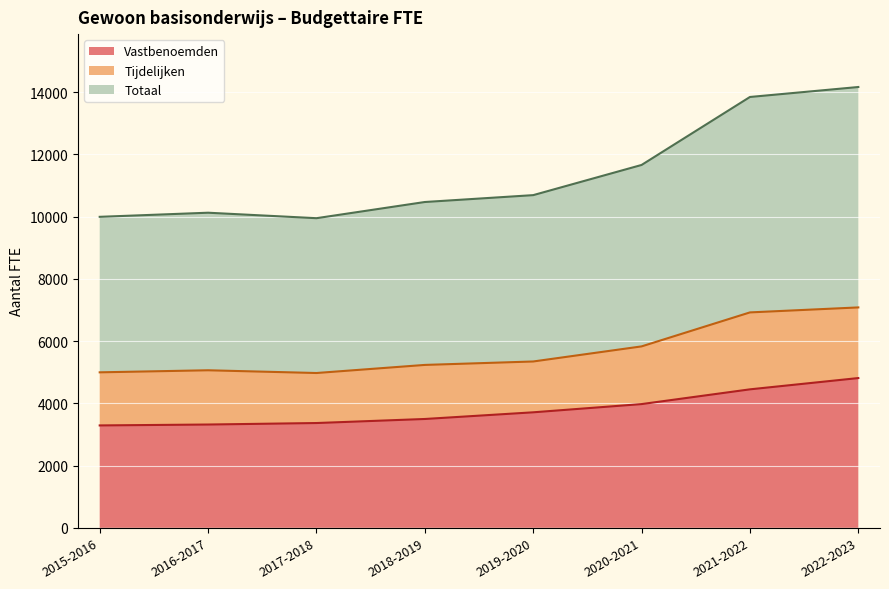

What is the lowest value of the Vastbenoemden series?

3290.0